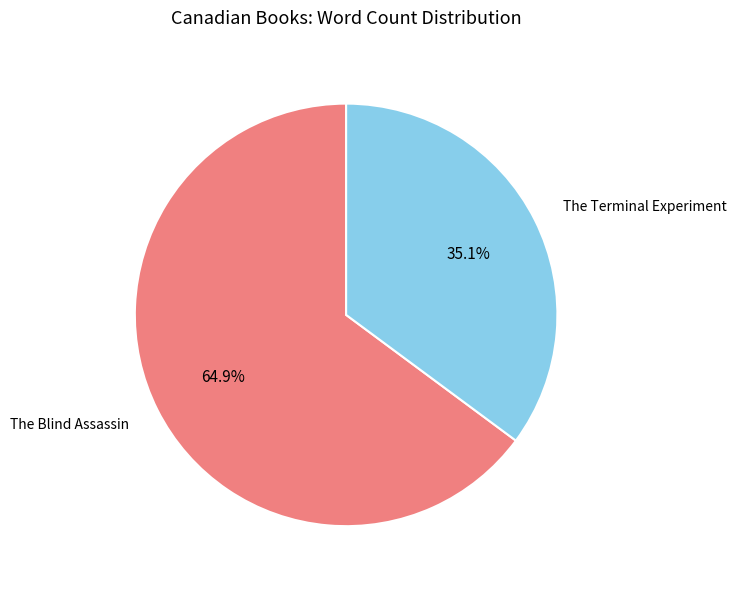

Rank the categories by value from lowest to highest.

The Terminal Experiment, The Blind Assassin